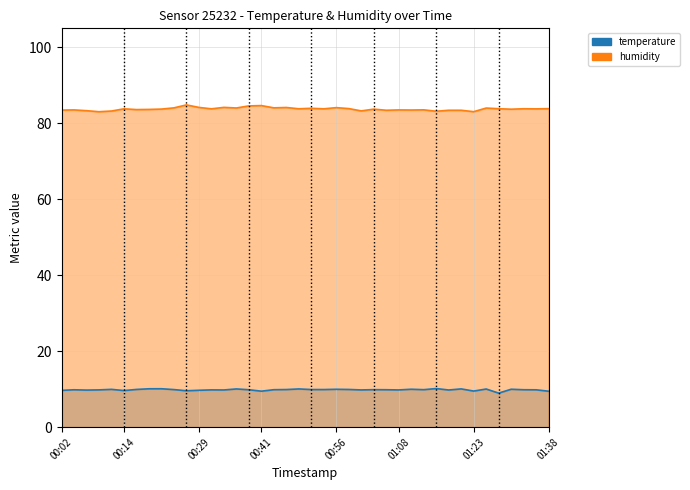

What is the average value of the humidity series?

83.8